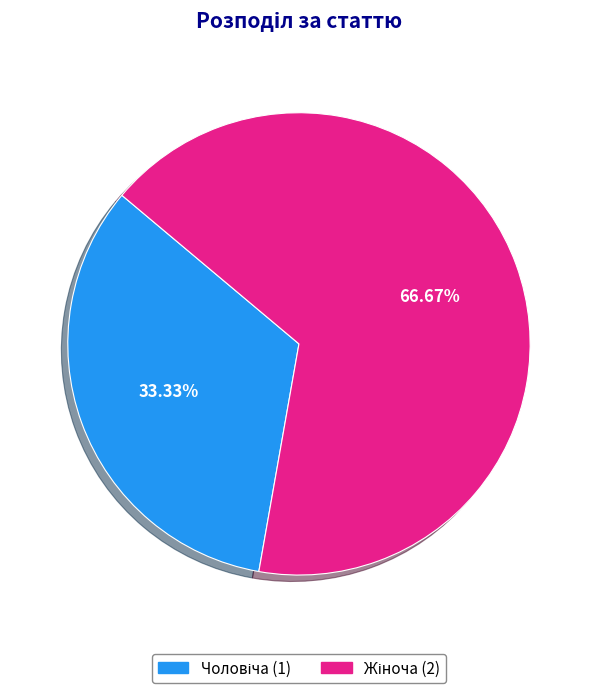

Does any single category account for the majority?

Yes